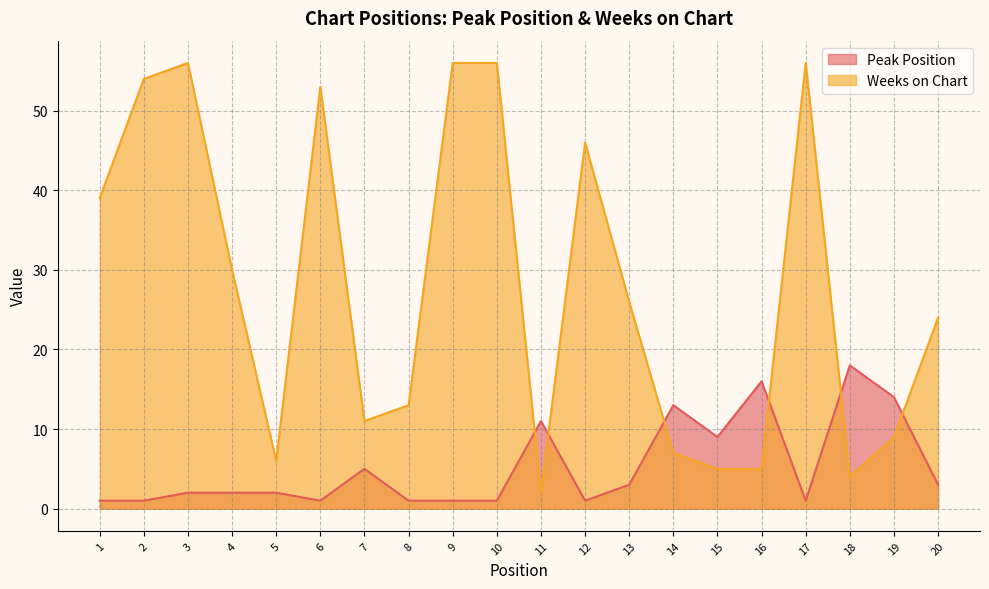

Which series ends up on top after the final intersection of Peak Position and Weeks on Chart?

Weeks on Chart